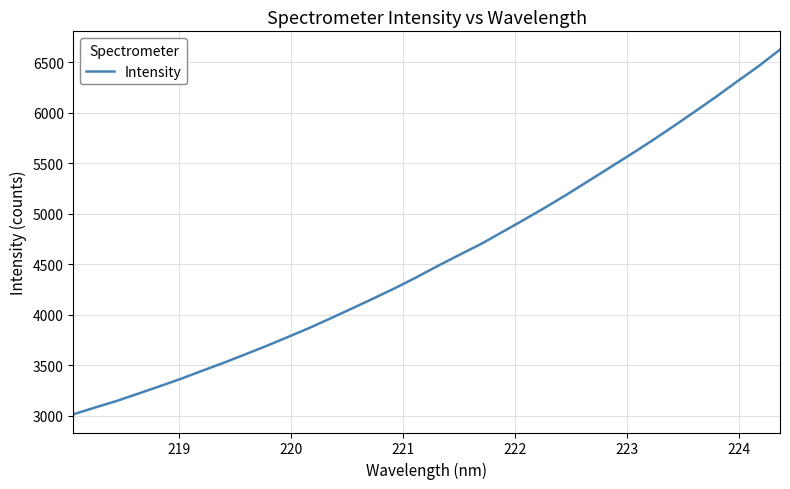

What is the difference between the maximum and minimum values?

3613.6